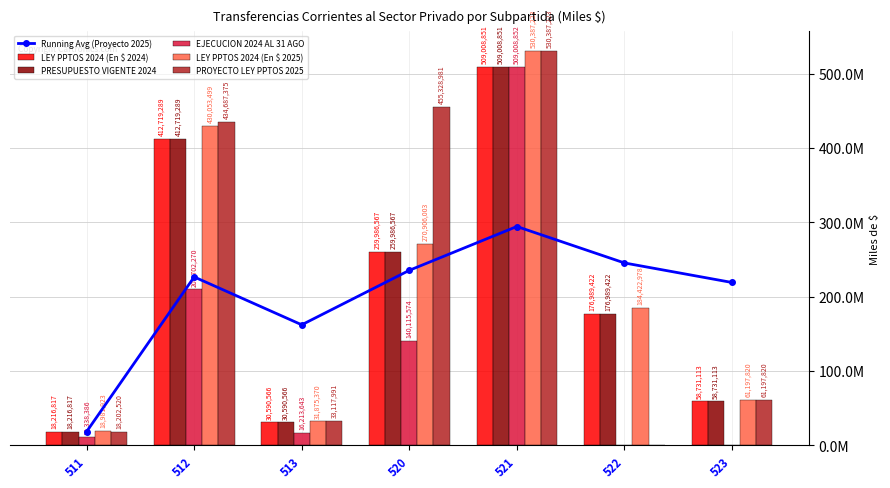

Rank the categories by PRESUPUESTO VIGENTE 2024 value from lowest to highest.

511, 513, 523, 522, 520, 512, 521